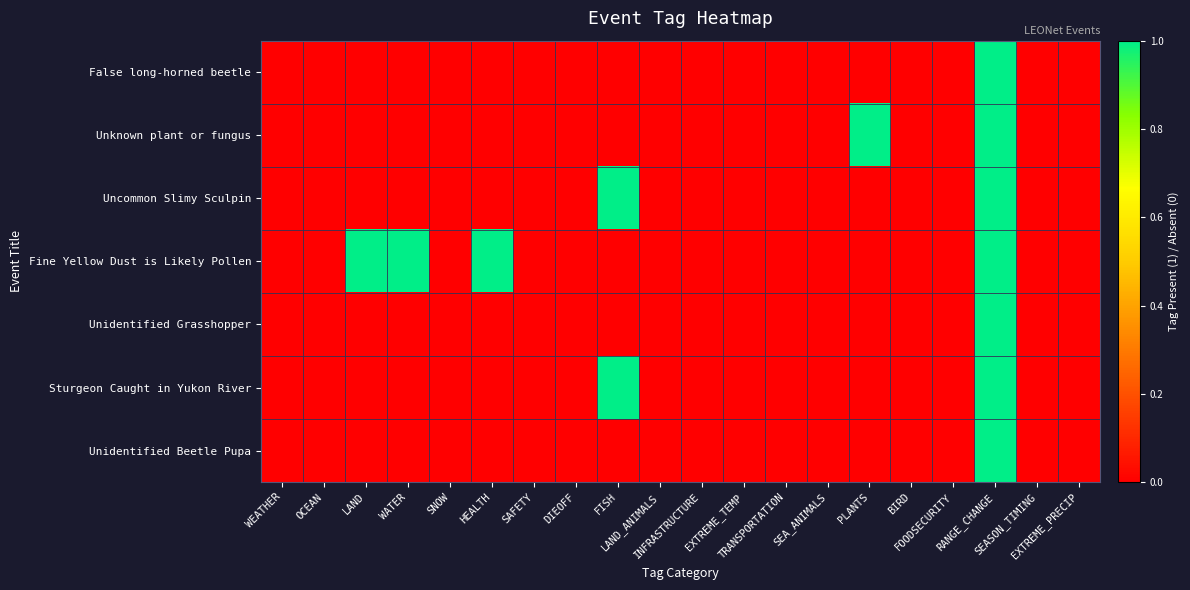

Which label corresponds to the largest value in the chart?

RANGE_CHANGE